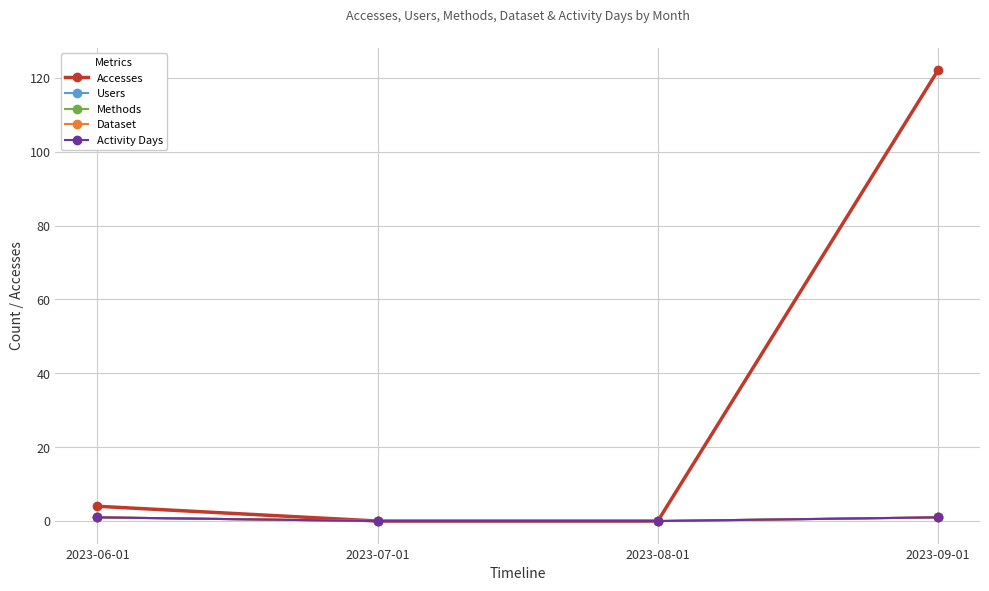

How many lines are shown in the chart?

5